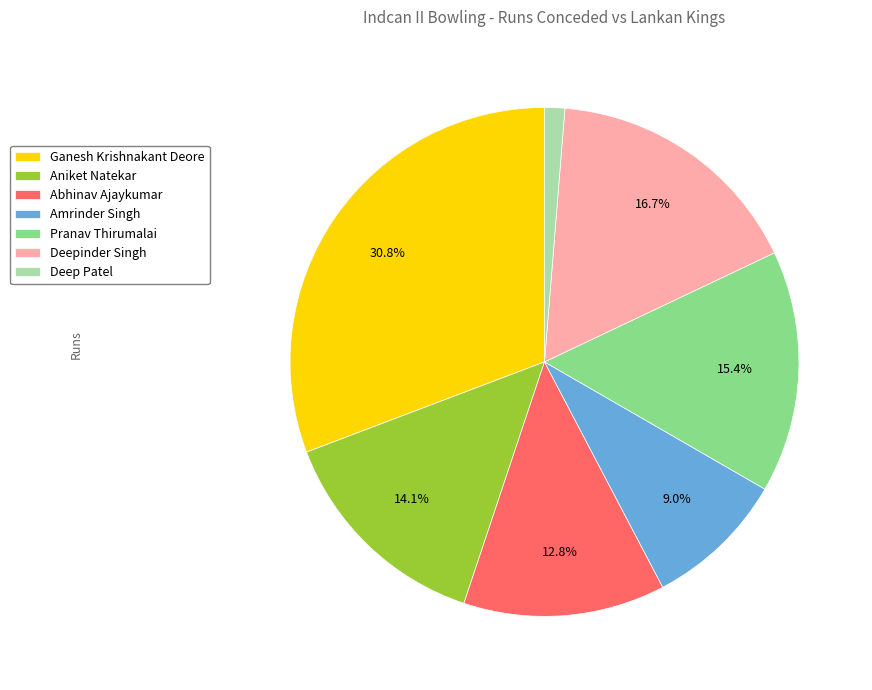

True or false: Abhinav Ajaykumar accounts for 1% of the total.

False